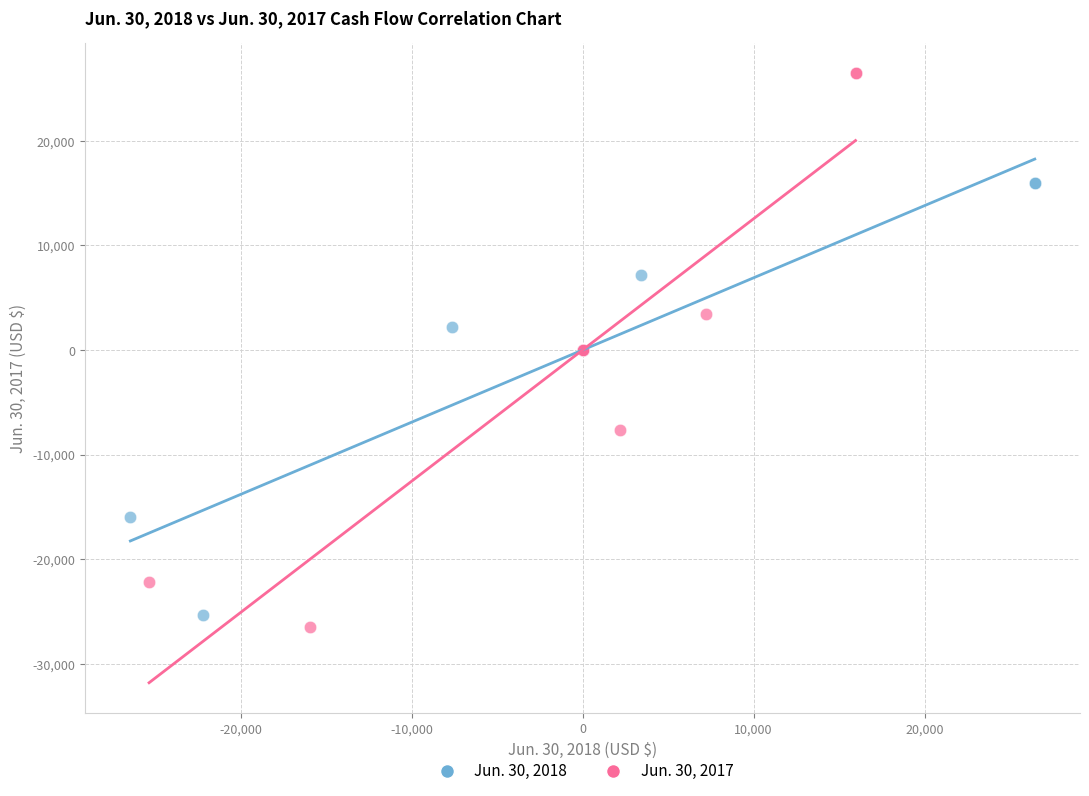

Which series has the largest Y range (max minus min)?

Jun. 30, 2017